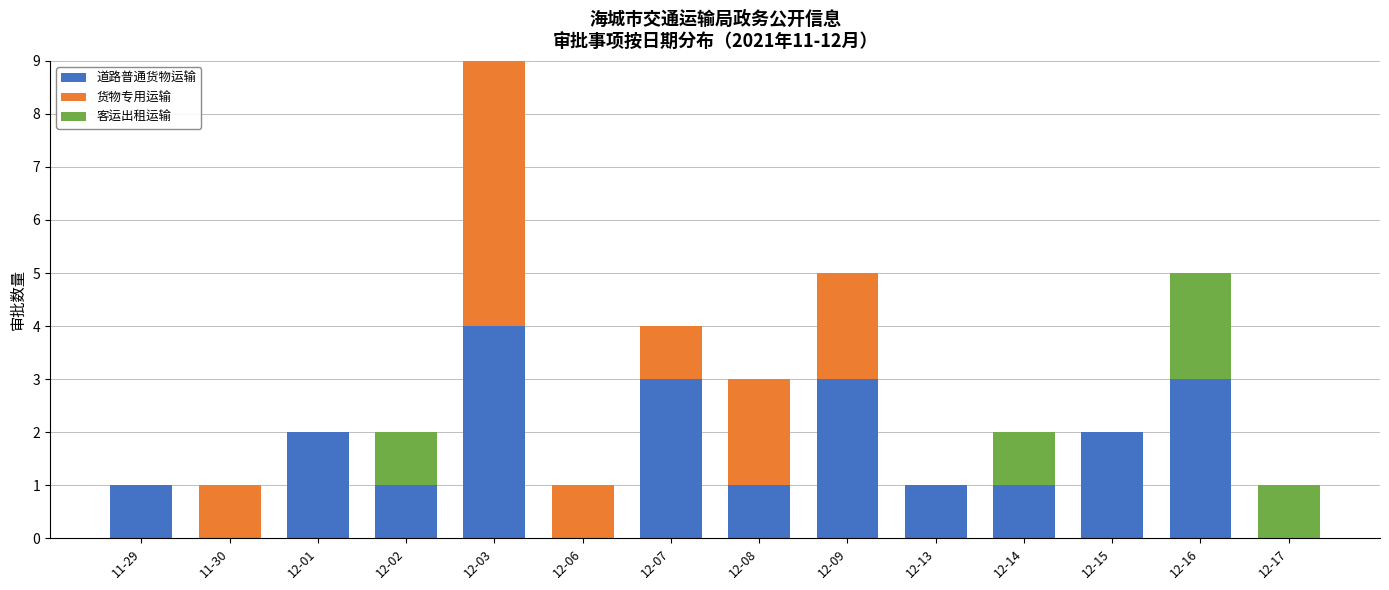

Is it true that 道路普通货物运输 equals 3 at 12-16?

True